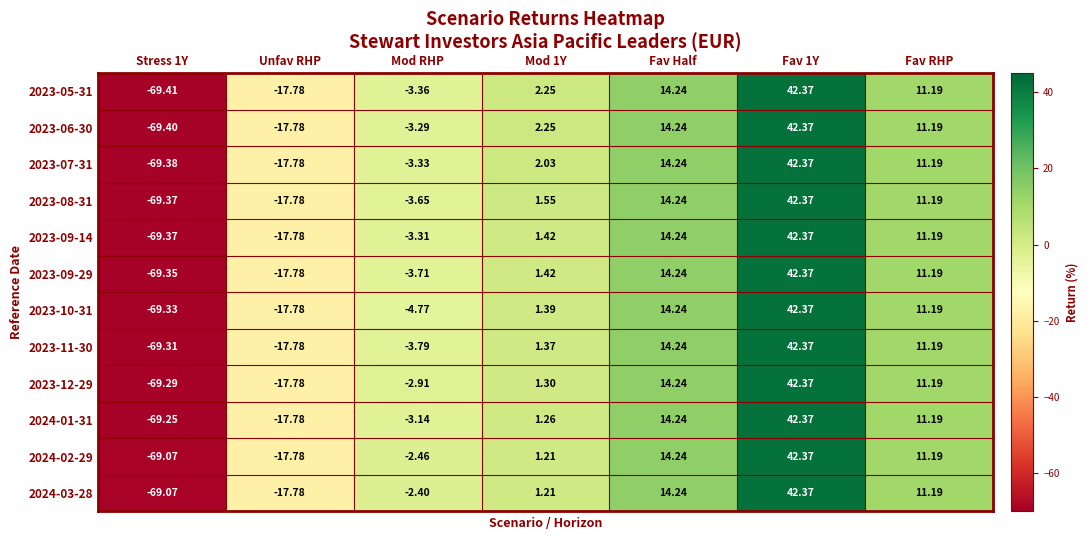

Is the value of 2023-09-29 at Stress 1Y greater than the value of 2024-03-28 at Mod 1Y?

No